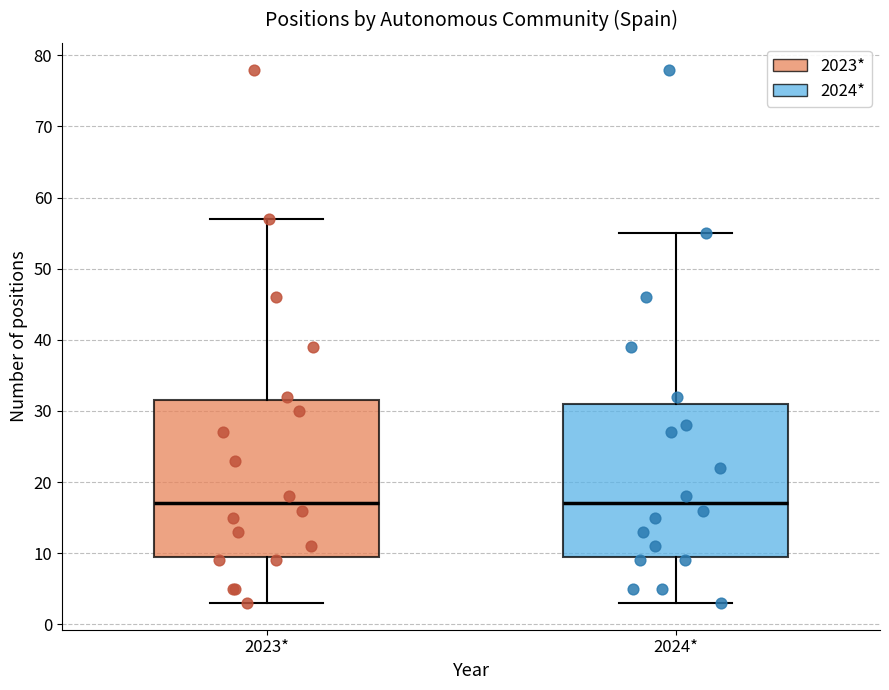

Reading left to right, read every box against the y-axis: the position of its median line, the range the box covers, and the ends of its whiskers. The values are not printed on the chart, so give them approximately, as read against the axis.

2023*: median 17, box 10 to 32, whiskers 3 to 57
2024*: median 17, box 10 to 31, whiskers 3 to 55